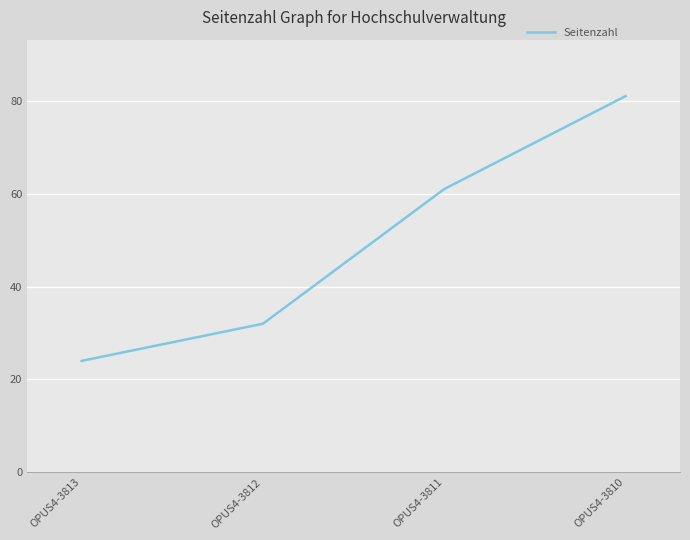

List the labels in order of value, largest first.

OPUS4-3810, OPUS4-3811, OPUS4-3812, OPUS4-3813